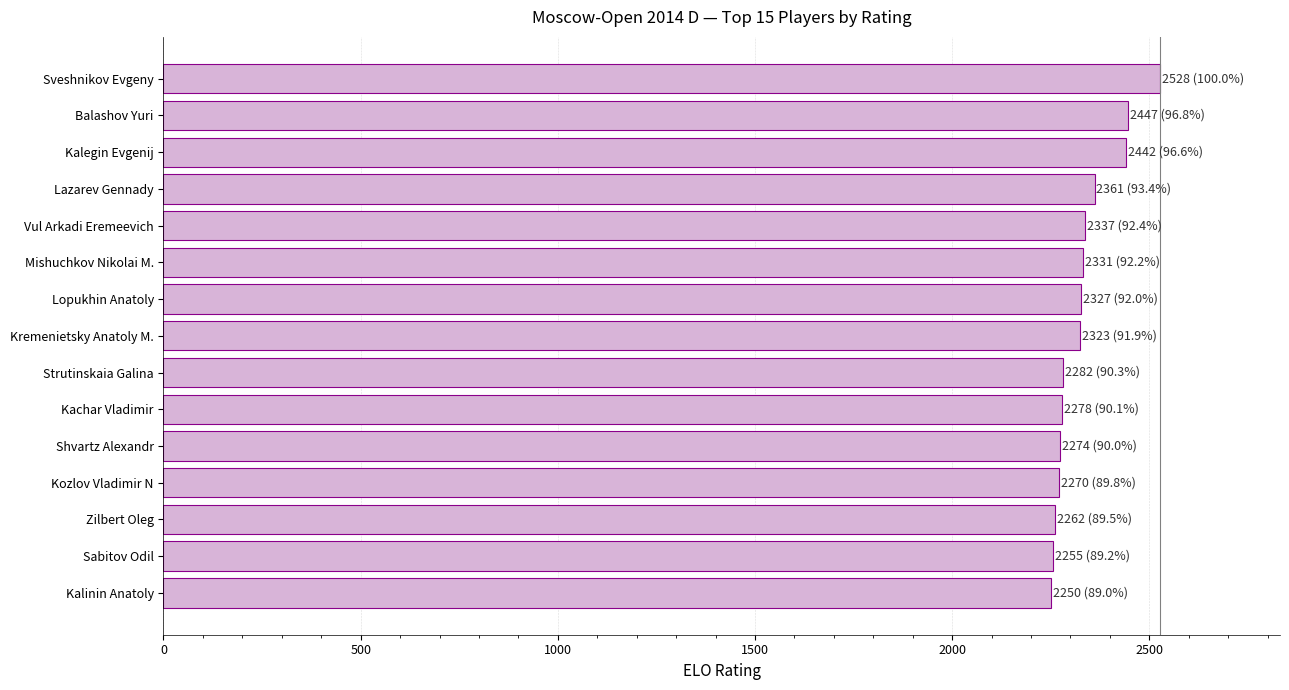

Is it true that the value at Sveshnikov Evgeny is 4345?

False